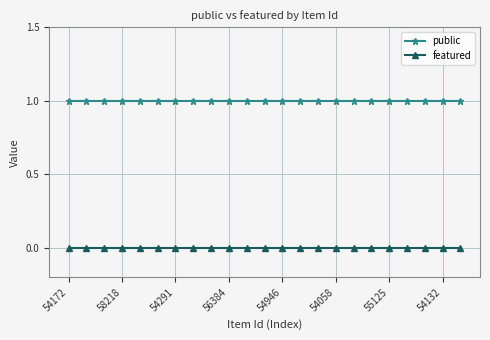

True or false: public and featured intersect in this chart.

False